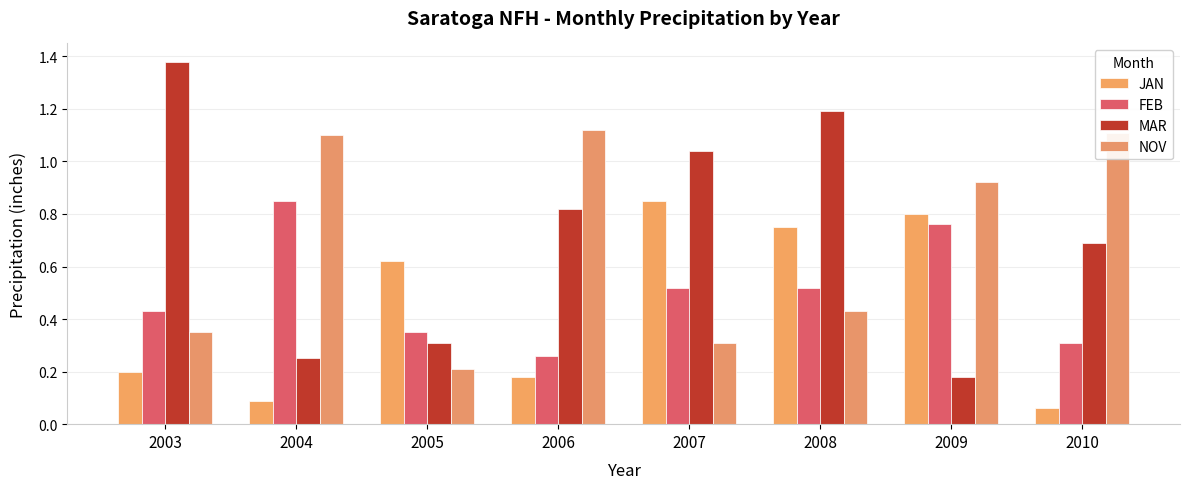

How many groups of bars are there?

8